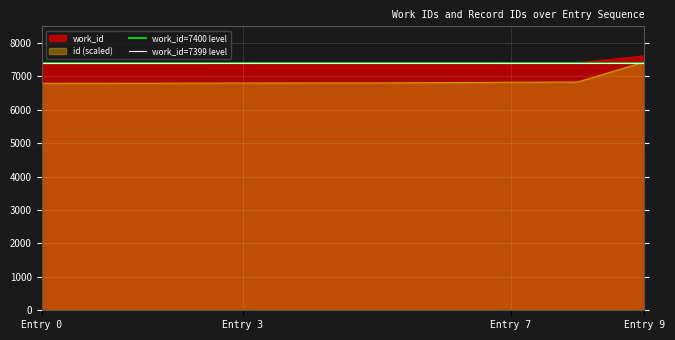

What is the highest value of the id (scaled) series?

7433.7